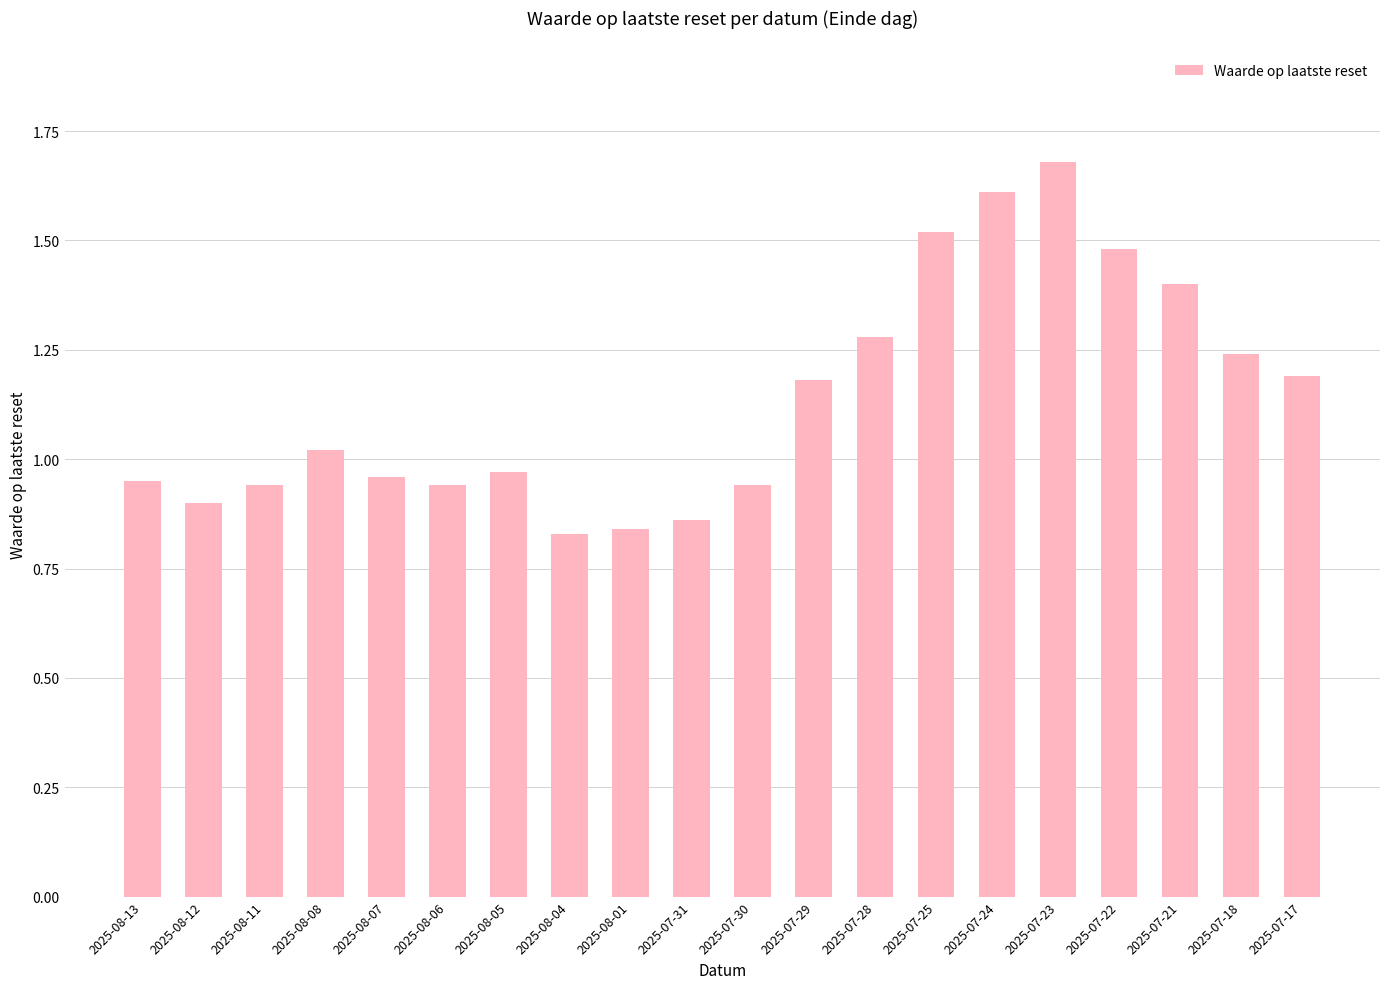

The value at 2025-07-23 is 3.0. True or false?

False